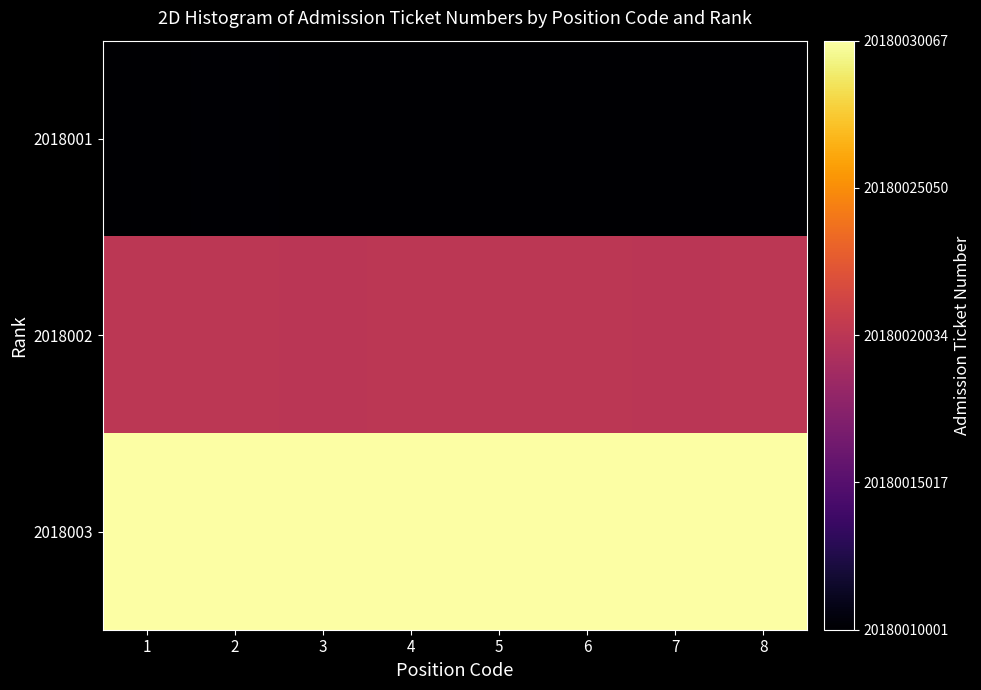

Which has a higher value, 6 or 7?

7